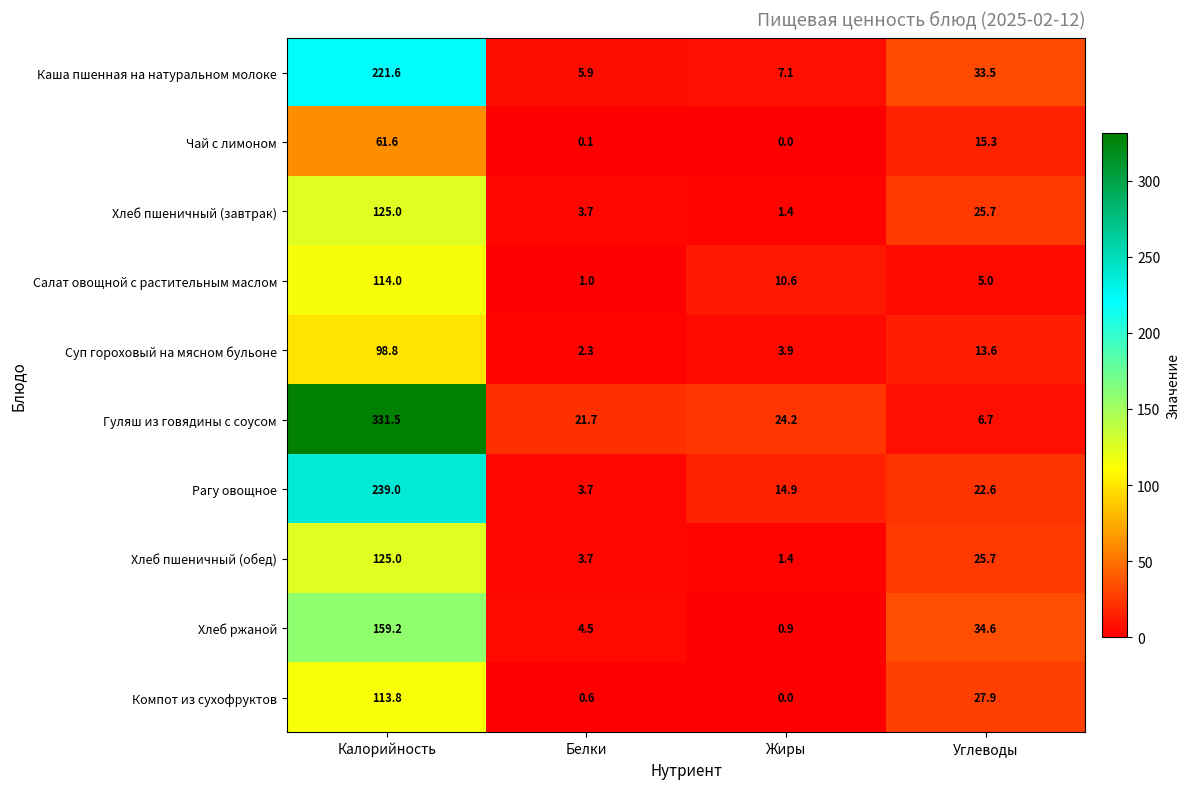

Which label corresponds to the largest value in the chart?

Калорийность